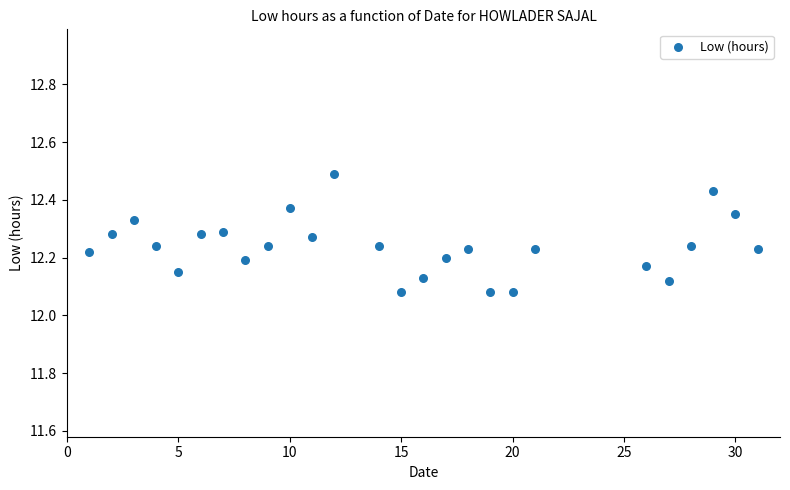

What is the range of X values (max minus min)?

30.0